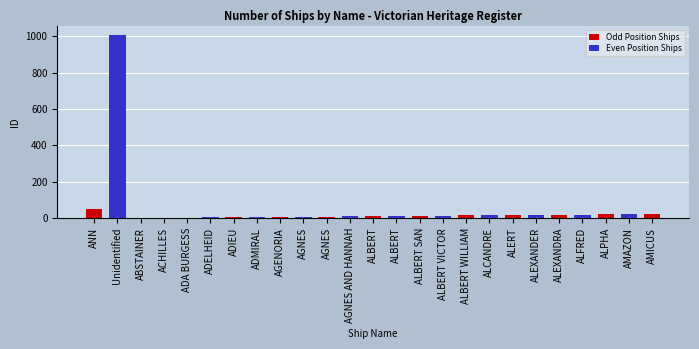

What is the difference between the maximum and minimum values in the Odd Position Ships series?

51